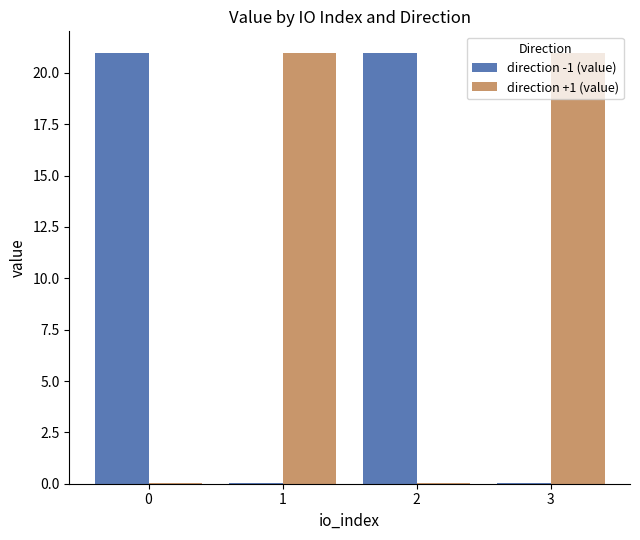

What is the spread (max minus min) of values at 3?

20.9